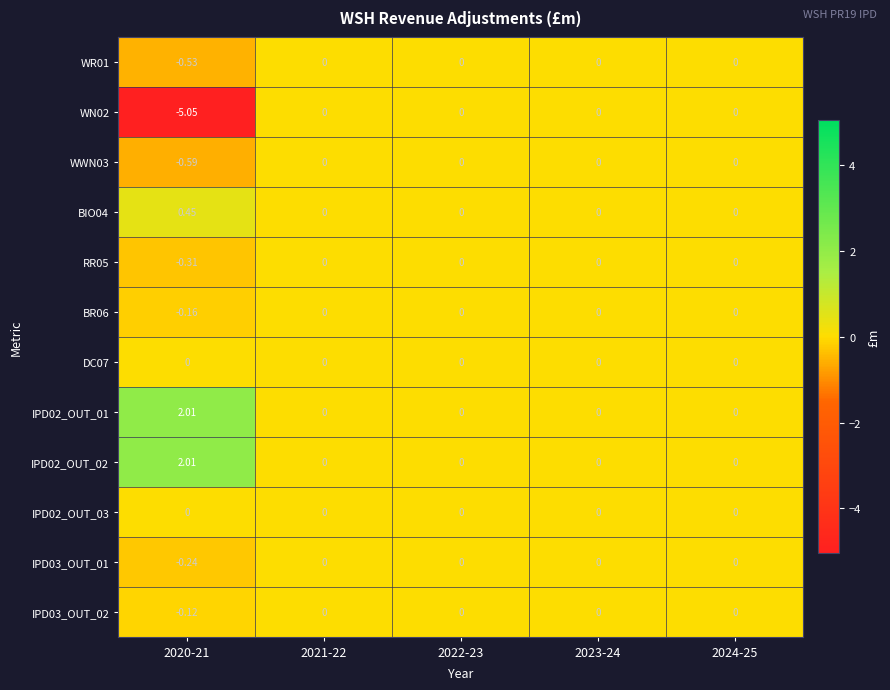

Between 2020-21 and 2022-23, which series saw the biggest shift?

WN02